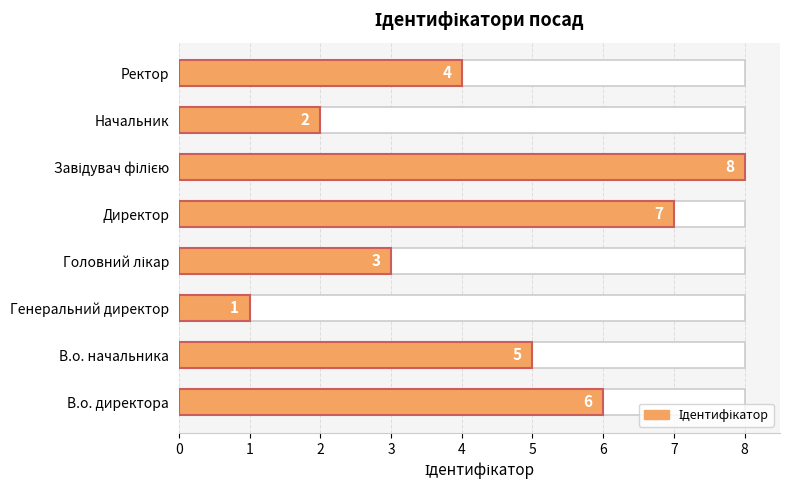

How many bars are there in total?

8